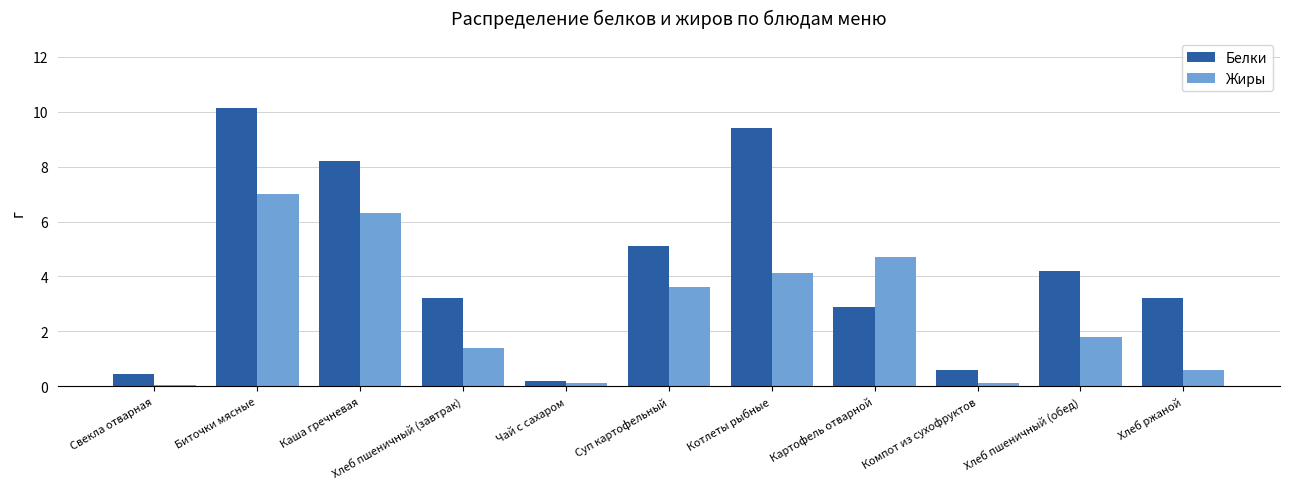

What is the label of the 5th bar from the left?

Чай с сахаром